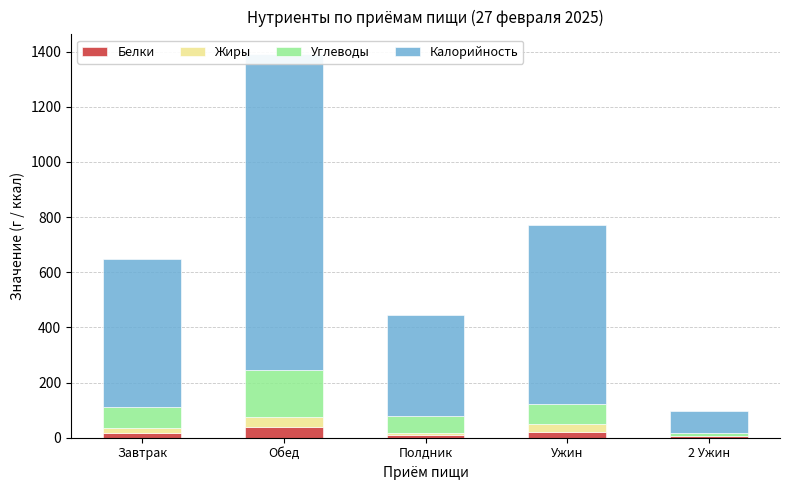

What is the label of the 1st bar from the right?

2 Ужин